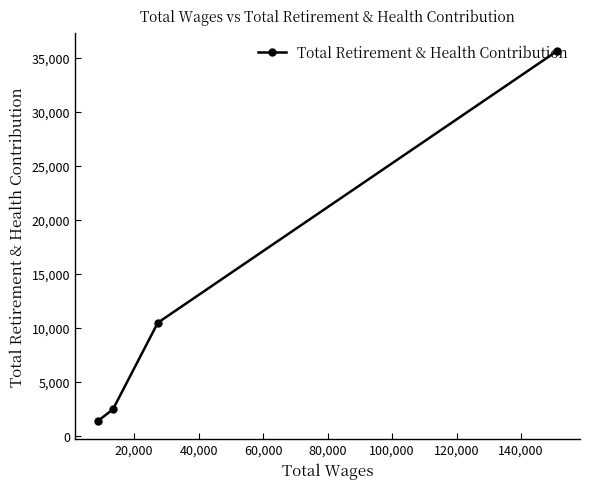

What is the value of the 1st point from the left?

1401